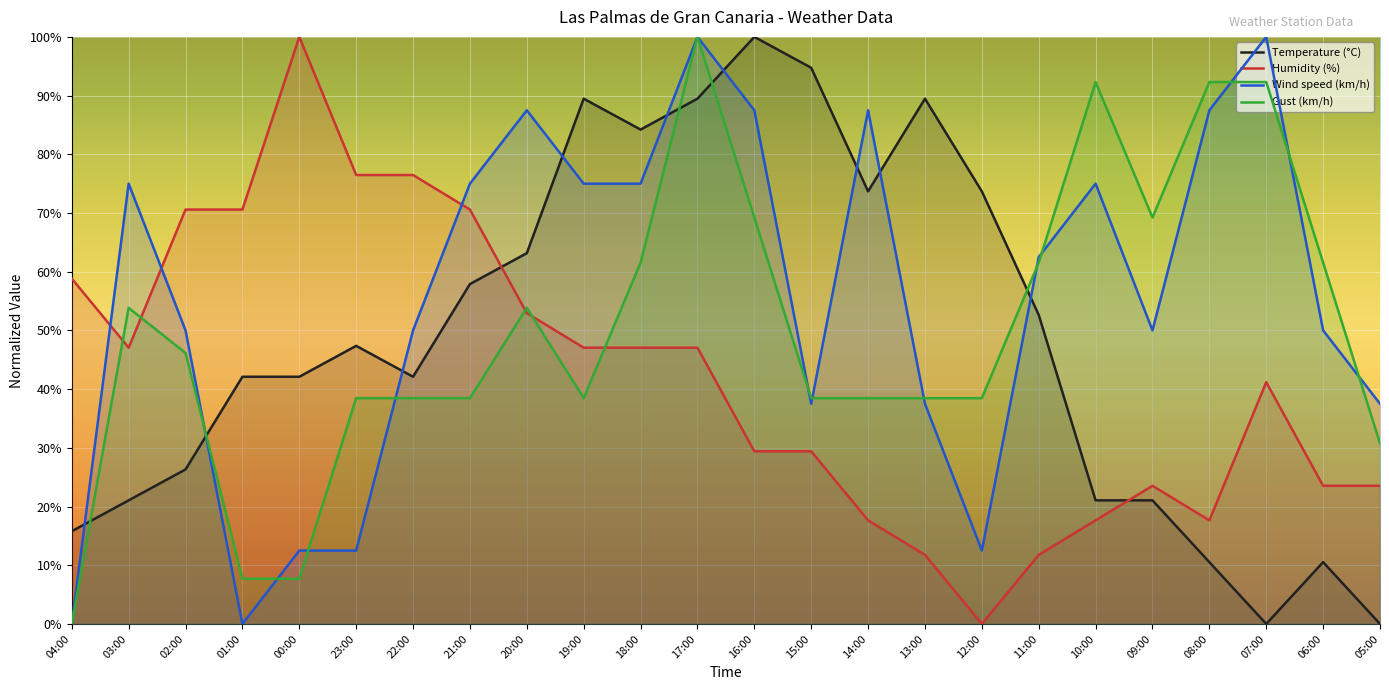

At how many categories does at least one series exceed 94?

5